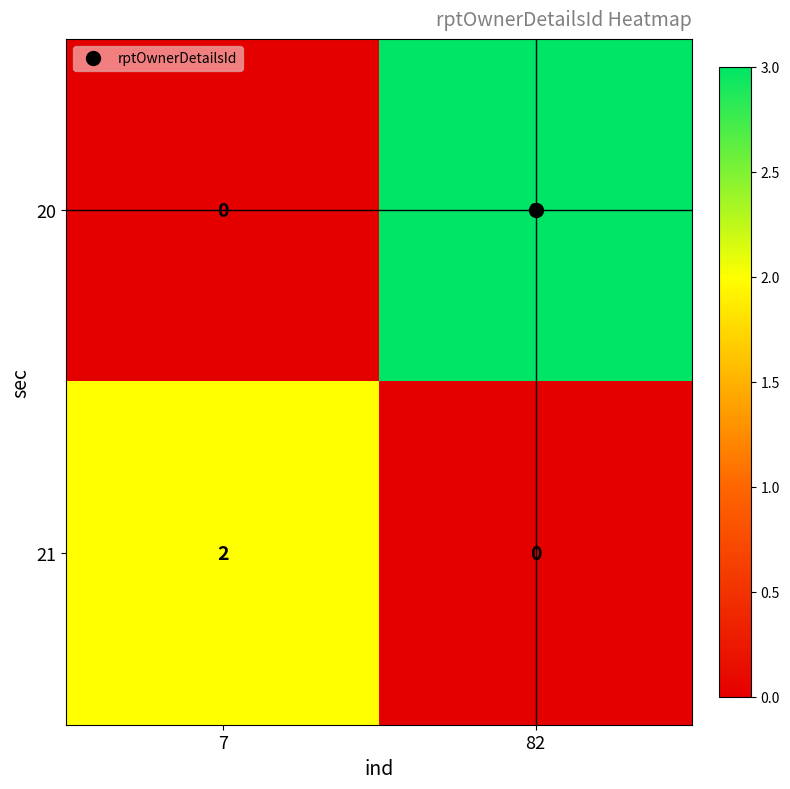

Which series has the largest total across all categories?

20